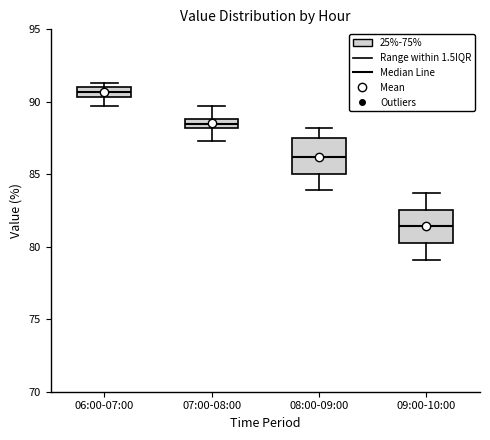

Which box has the lowest median line?

09:00-10:00